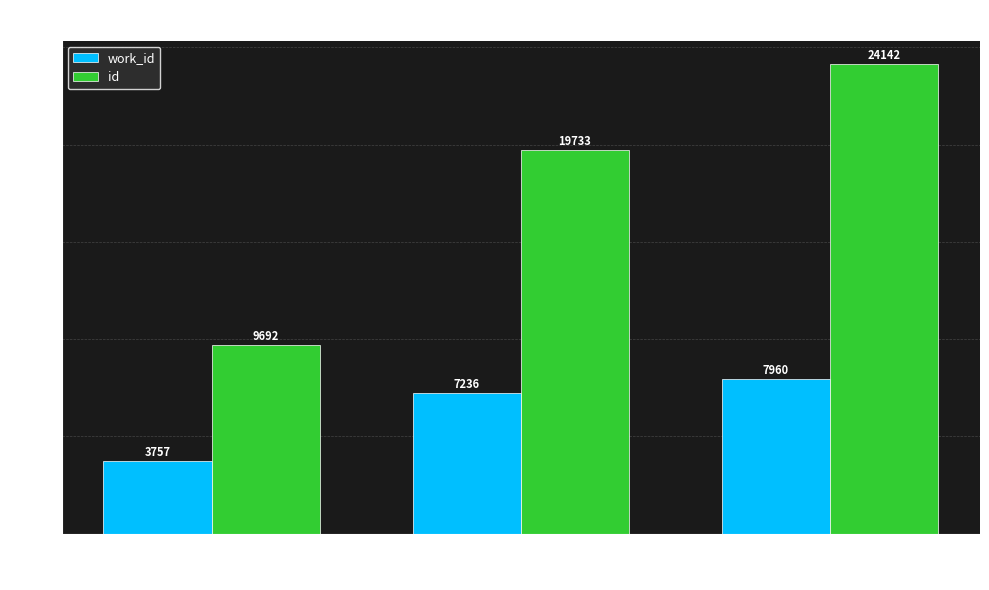

How many bars are there in total?

6